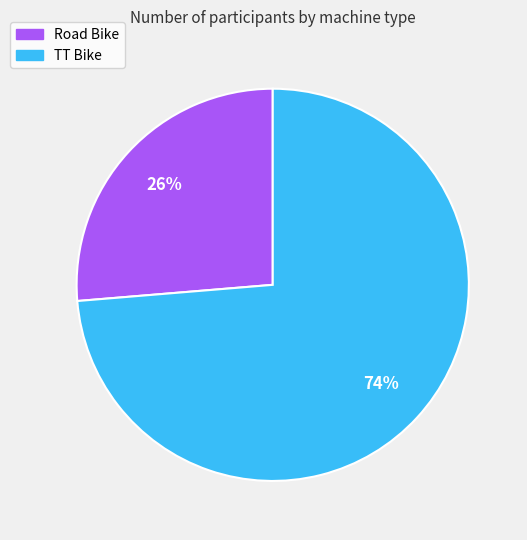

Count the number of slices in the pie.

2